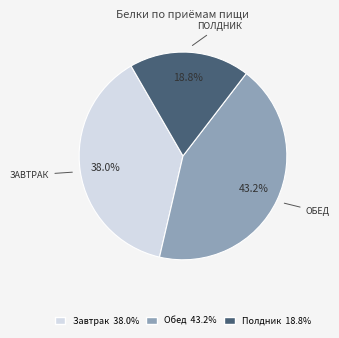

To the nearest percent, what is the difference between the largest and smallest slice percentages?

24%